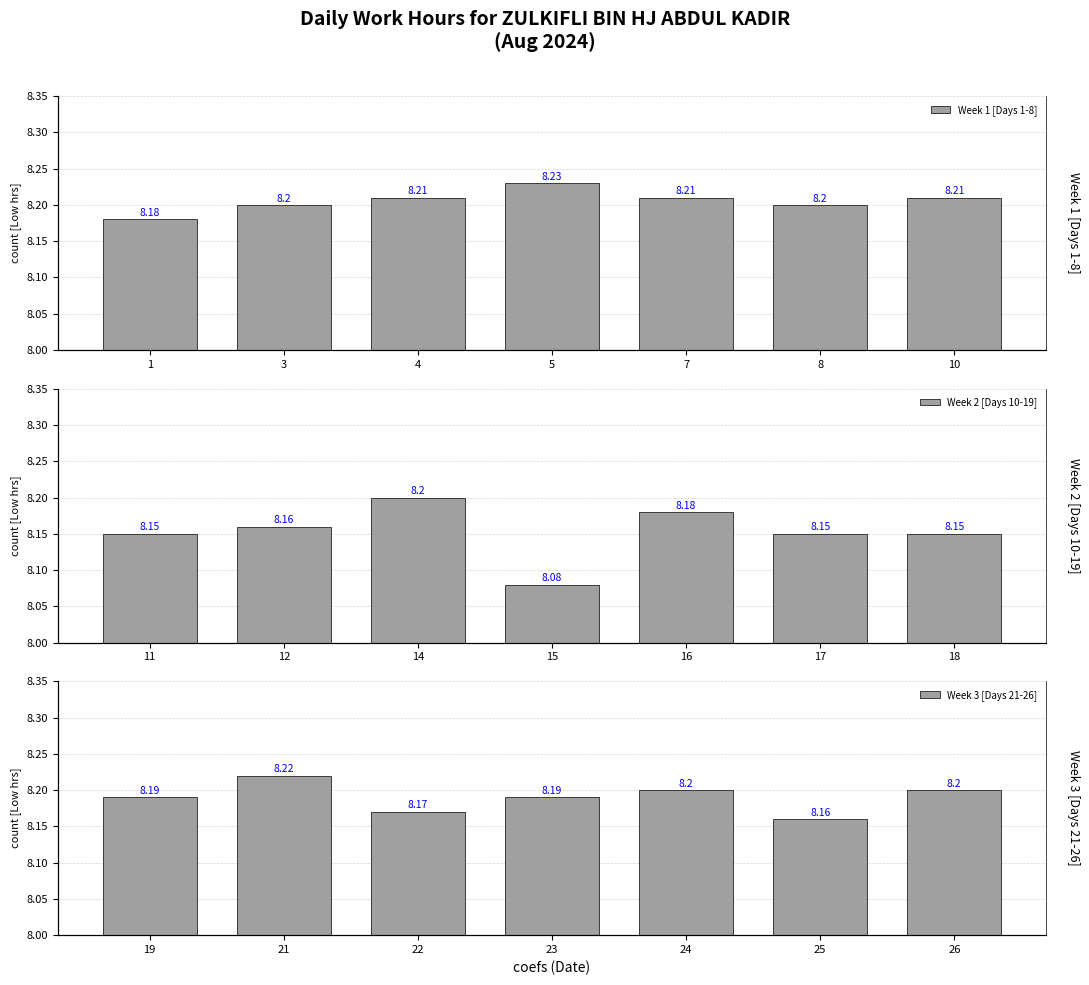

Count the Week 3 [Days 21-26] values in the range 8 to 9.

7